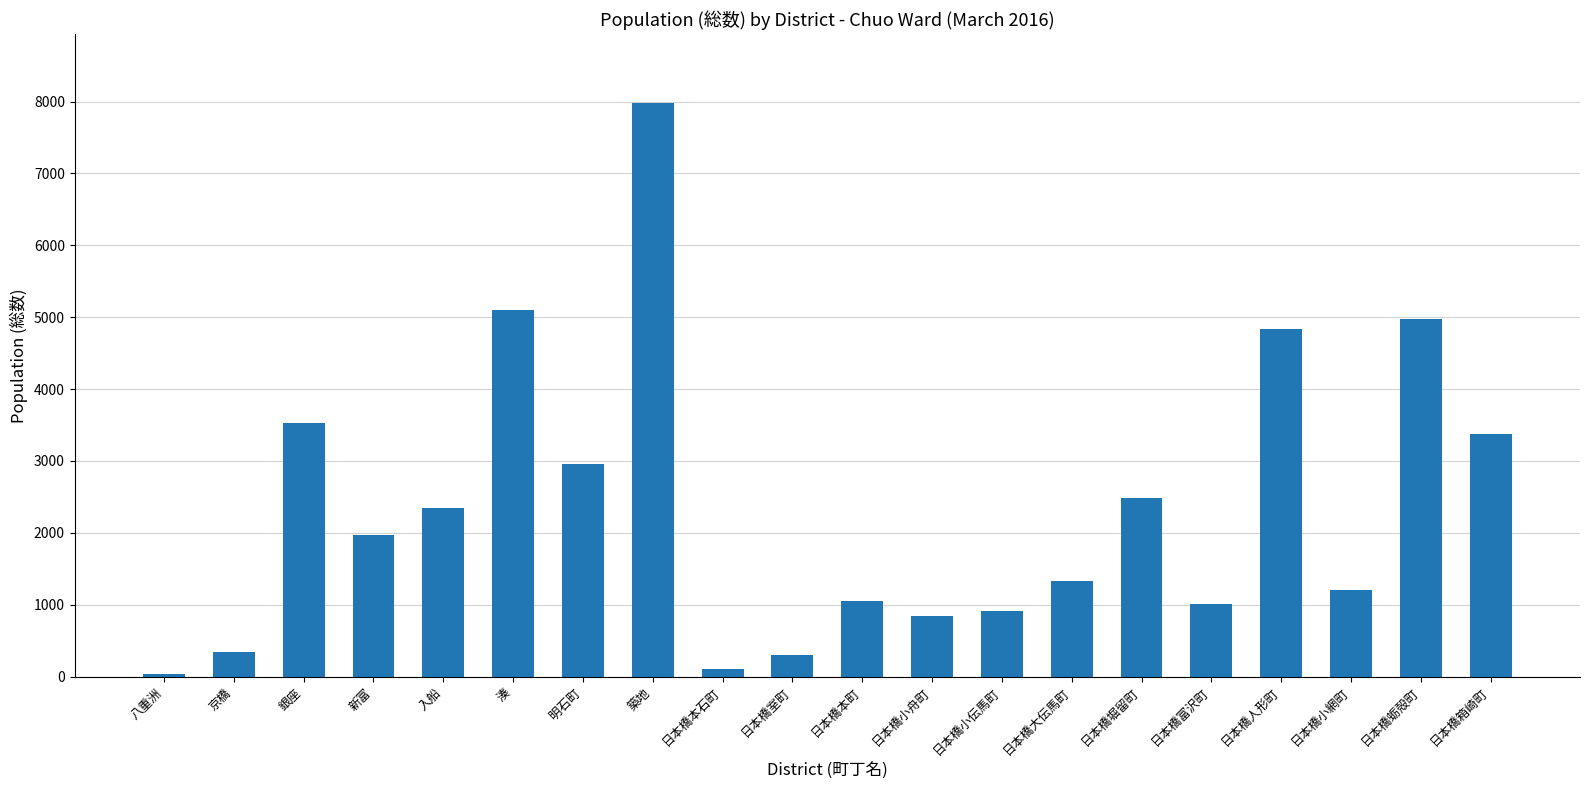

Reading left to right, extract all data points from this chart.

42	343	3523	1966	2344	5106	2958	7983	107	306	1057	844	920	1337	2485	1006	4841	1212	4977	3374